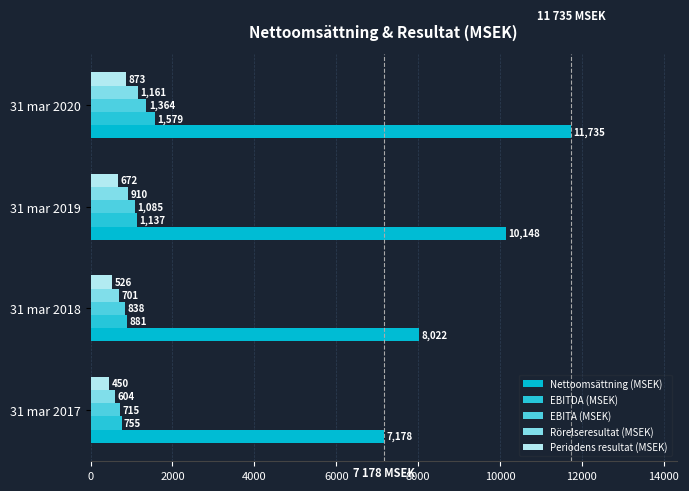

What is the difference between the maximum and second lowest values in the EBITDA (MSEK) series?

698